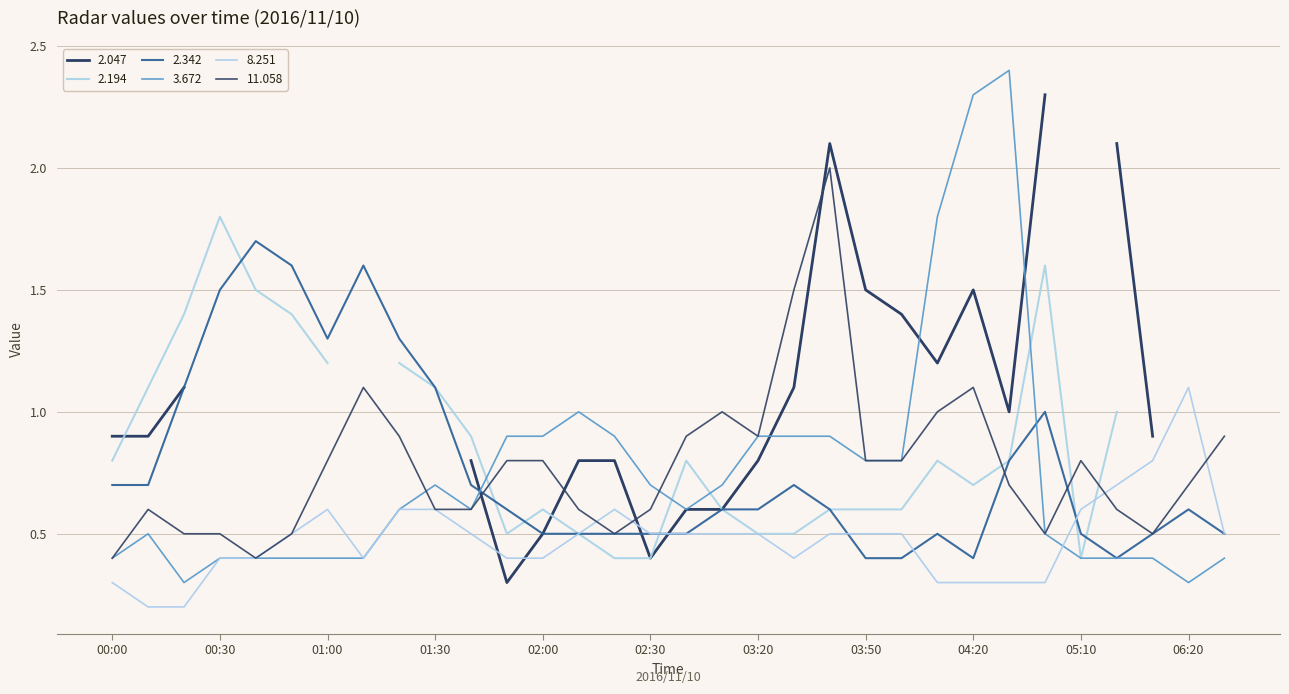

What is the highest value of the 3.672 series?

2.4